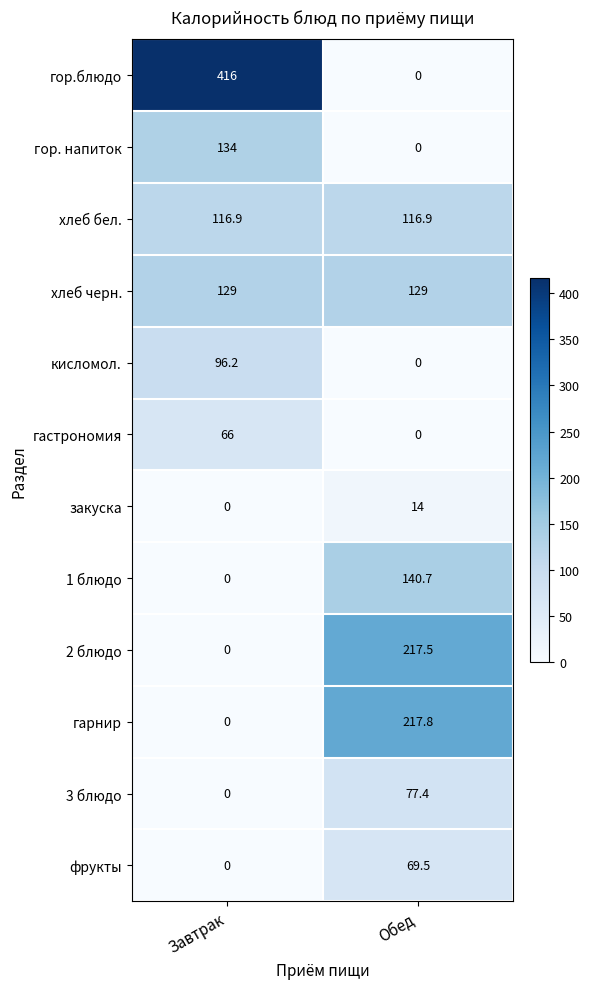

The value of 2 блюдо at Обед is 298.8. True or false?

False